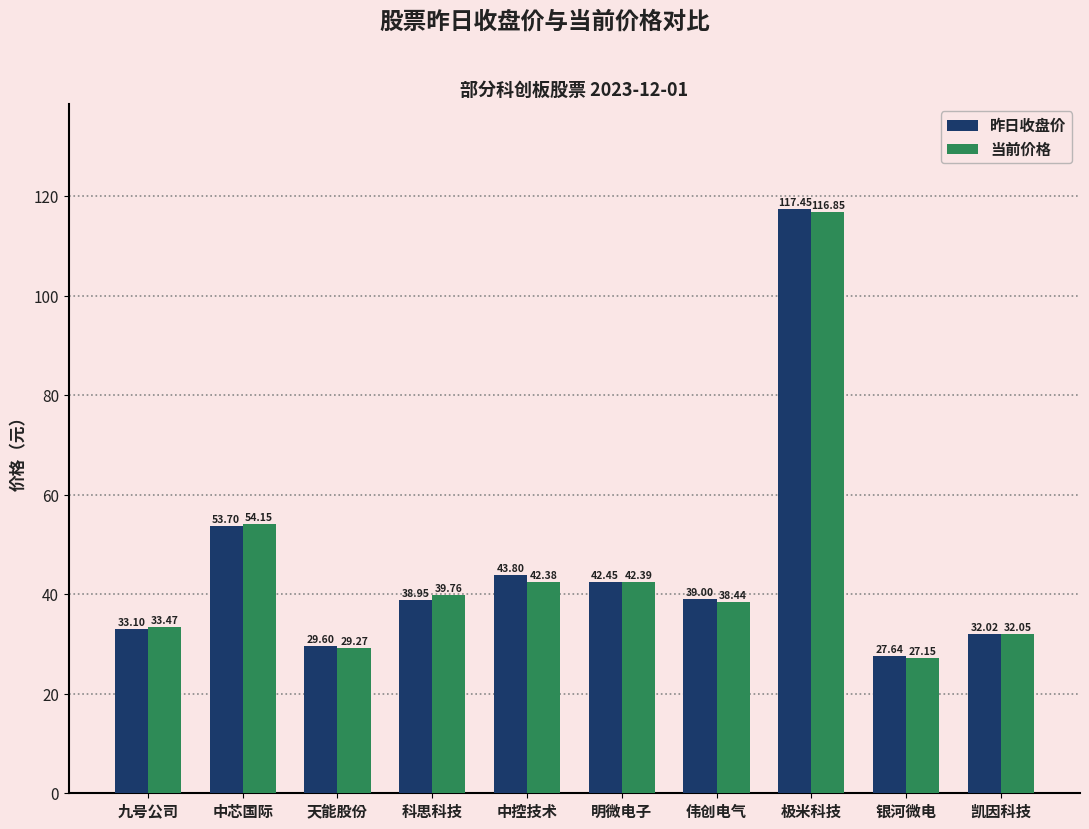

Which category has the highest value in the 昨日收盘价 series?

极米科技